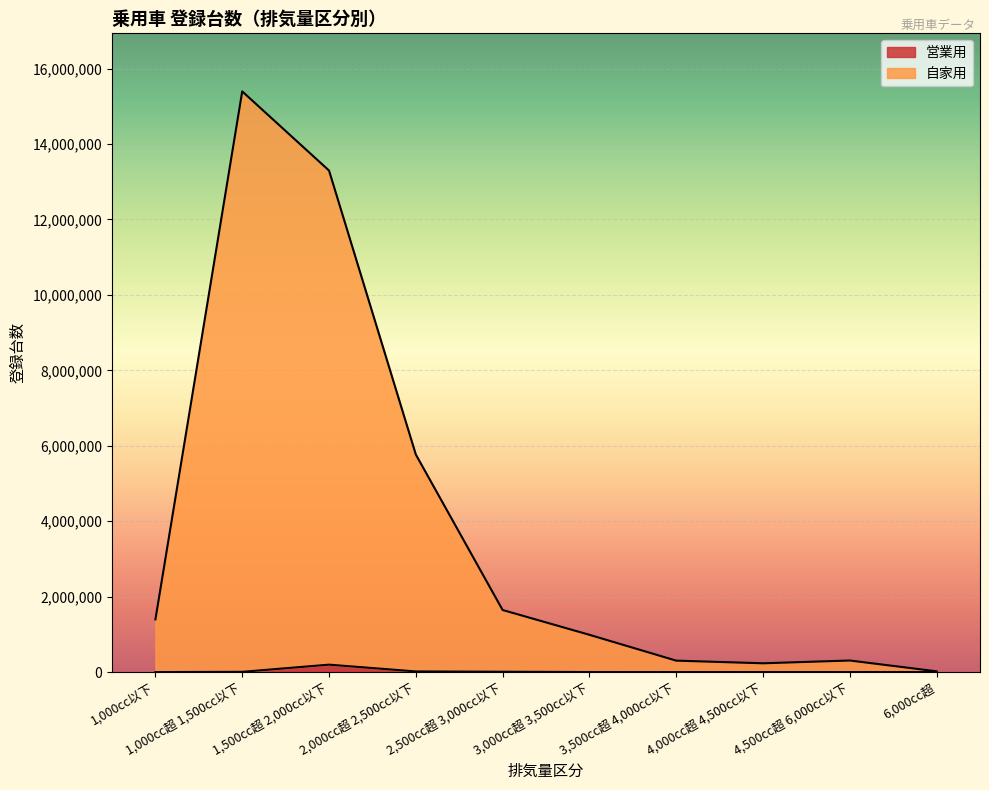

At which label does 自家用 first exceed 1397631?

1,000cc超 1,500cc以下